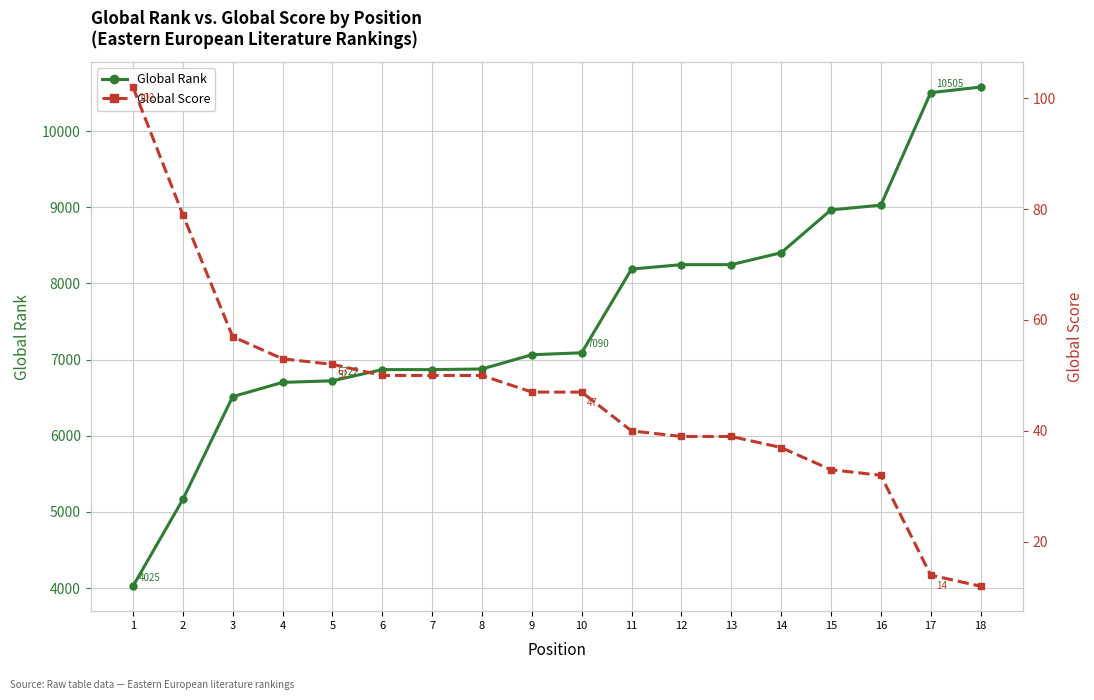

Reading left to right, list all the values displayed in this chart.

Global Rank: 4025	5164	6514	6701	6722	6869	6869	6877	7064	7090	8189	8247	8247	8403	8966	9028	10505	10579
Global Score: 102	79	57	53	52	50	50	50	47	47	40	39	39	37	33	32	14	12